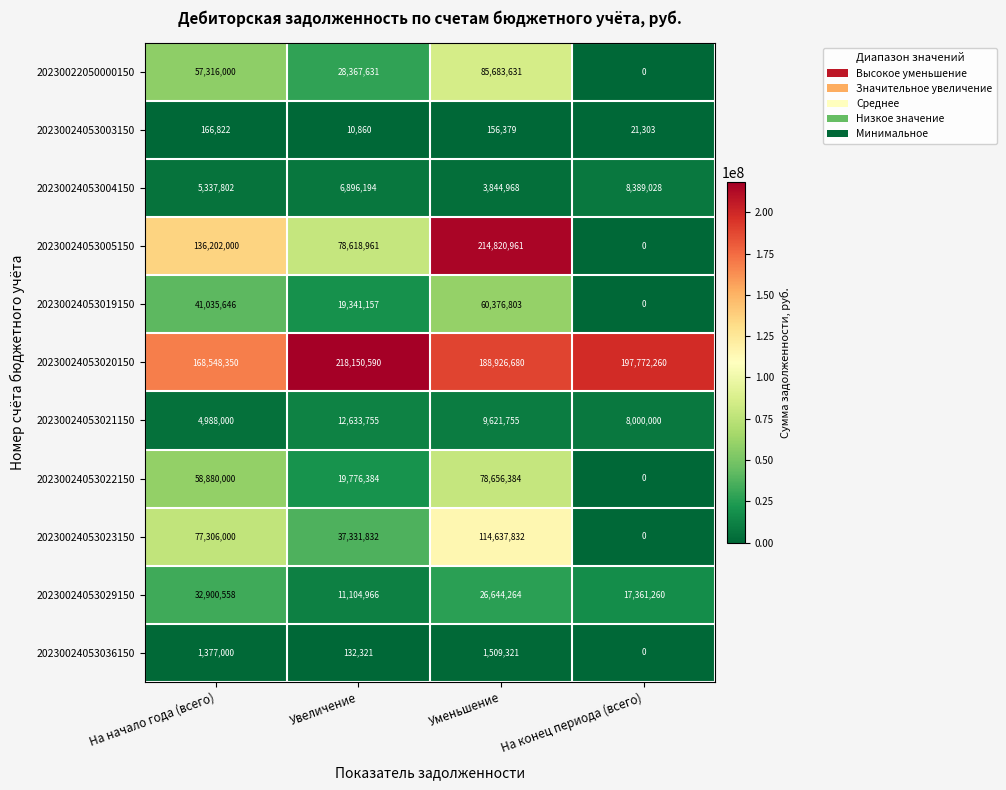

Which series changed the most between Уменьшение and На конец периода (всего)?

20230024053005150